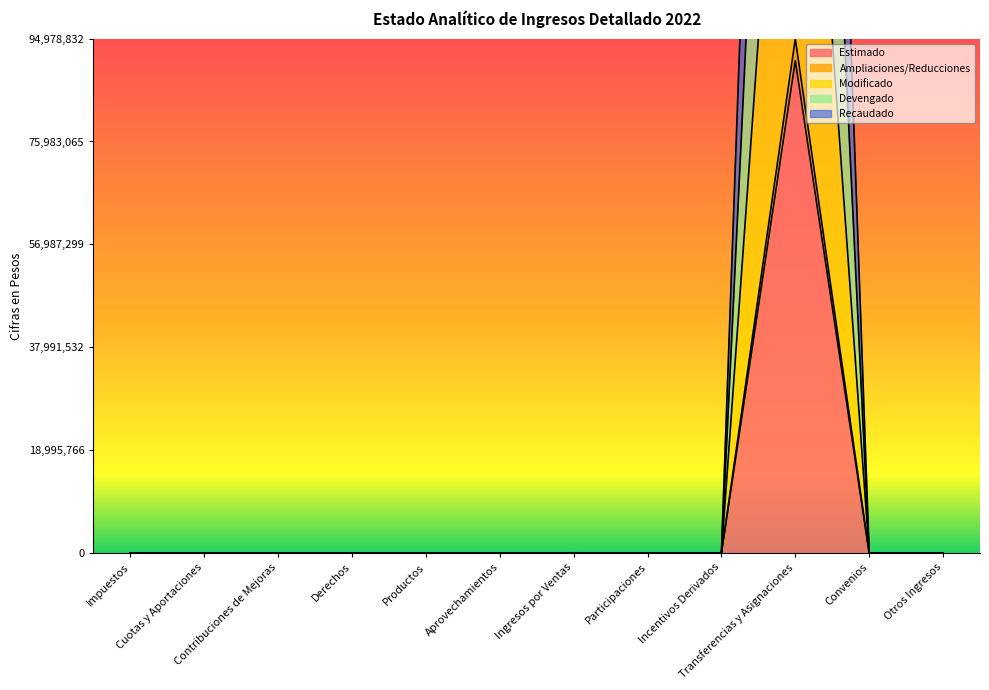

How many interior local peaks does the Recaudado series have?

2